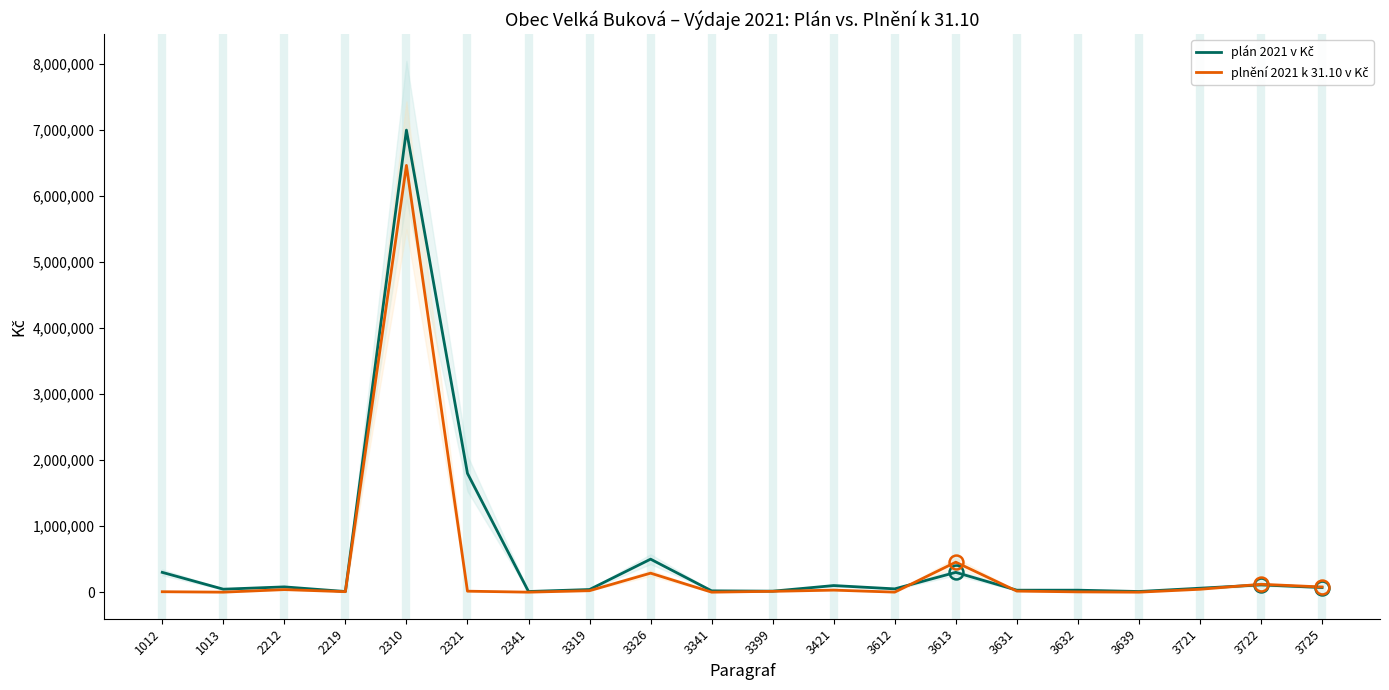

Between which two adjacent categories do plán 2021 v Kč and plnění 2021 k 31.10 v Kč first intersect?

3612 and 3613